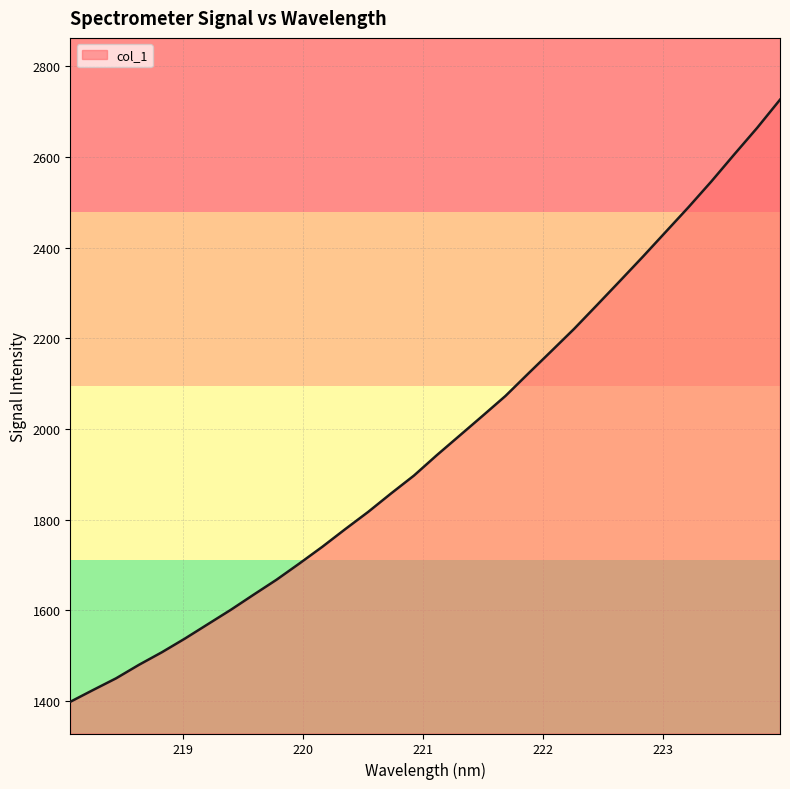

What is the sum of all values?

63059.7